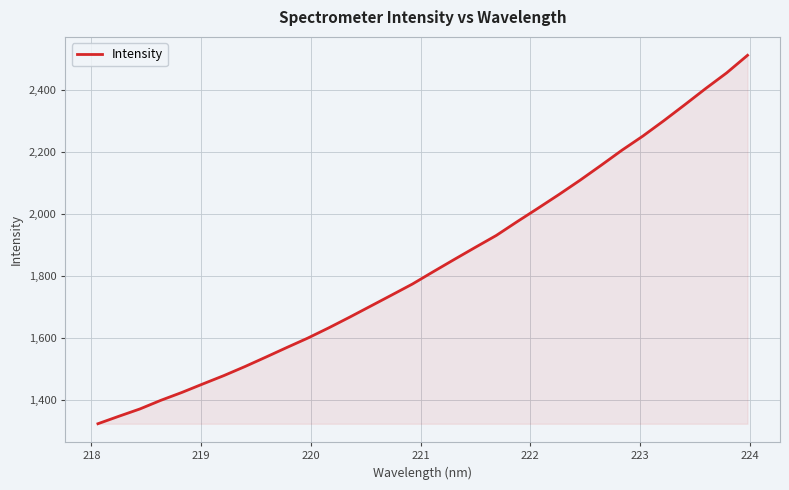

What is the minimum value shown in the chart?

1323.4